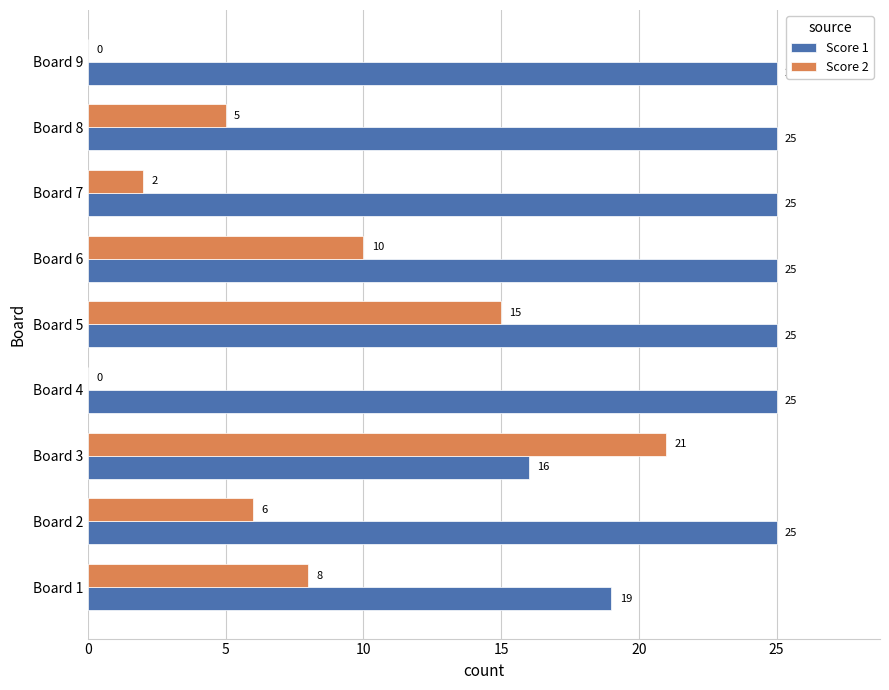

Which series changed the most between Board 2 and Board 3?

Score 2